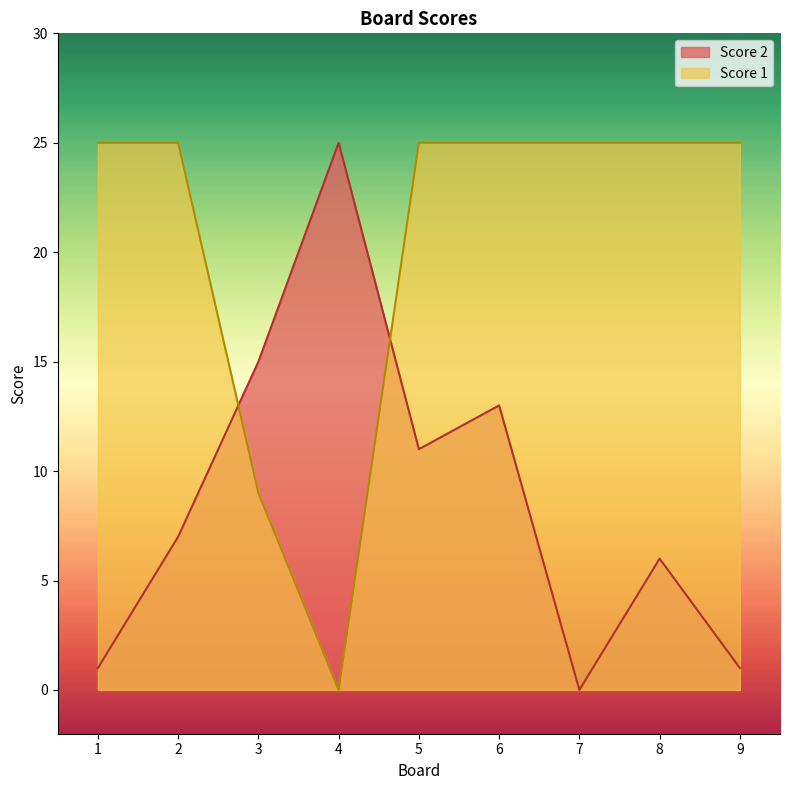

Which series has the widest spread of values?

Score 1